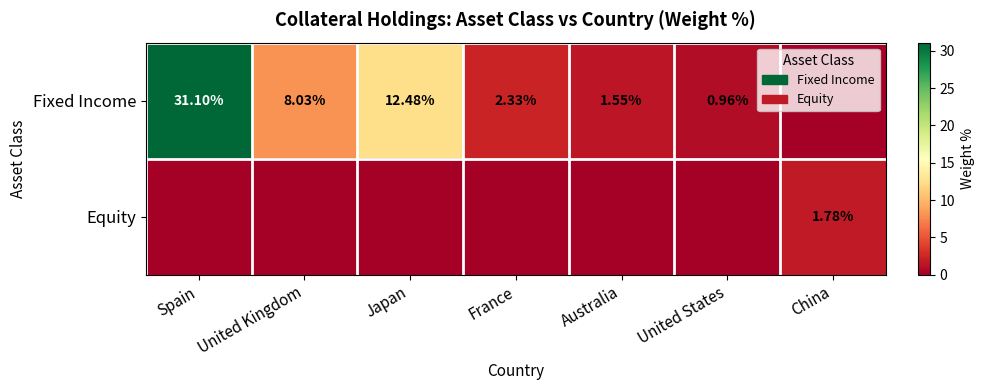

Which series has the widest spread of values?

Fixed Income